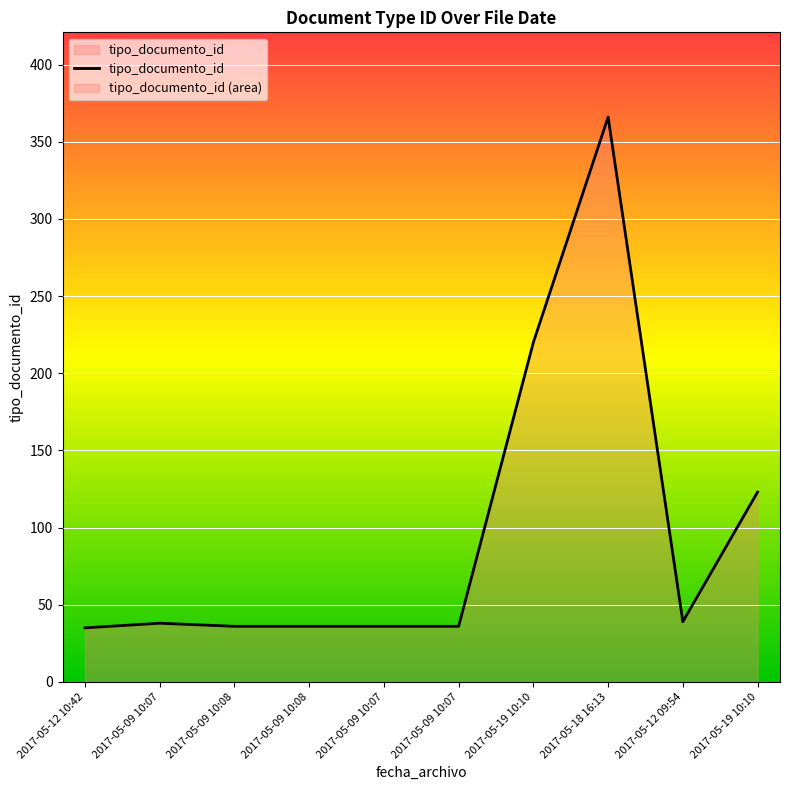

The chart shows a value of 63 at 2017-05-09 10:07. True or false?

False